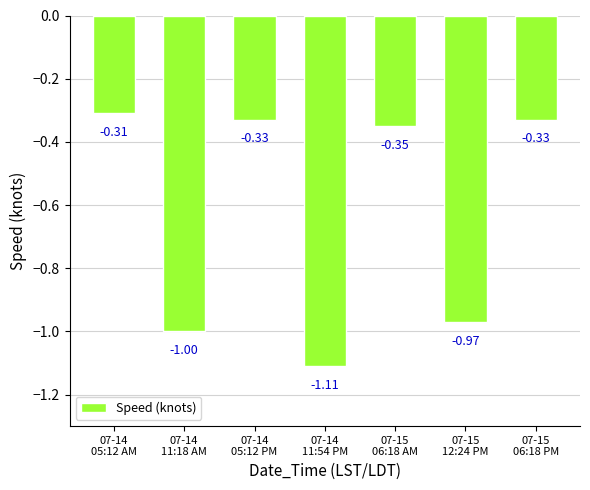

What is the sum of all values?

-4.4